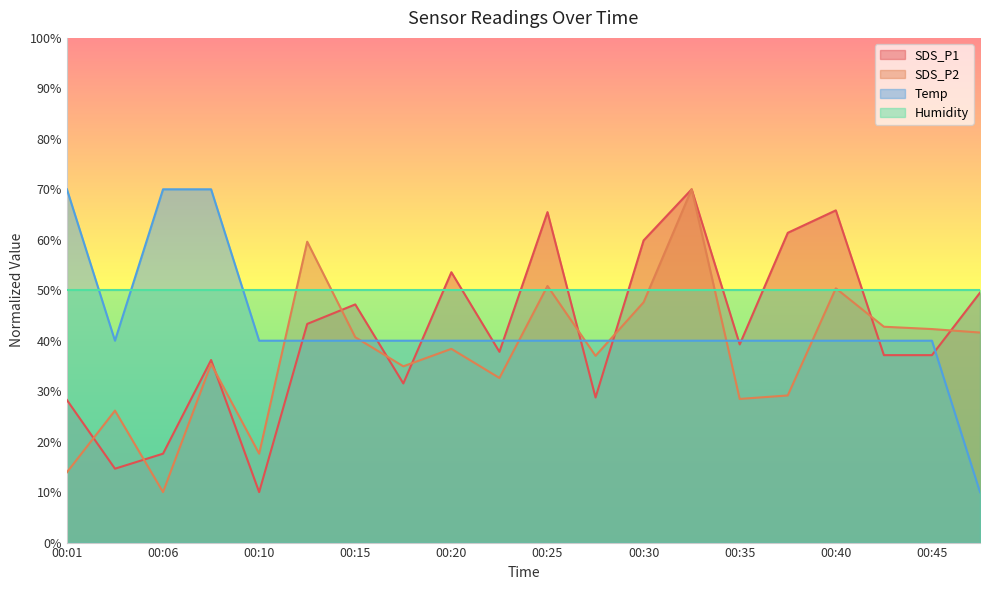

What are all the series names shown in the legend?

SDS_P1, SDS_P2, Temp, Humidity